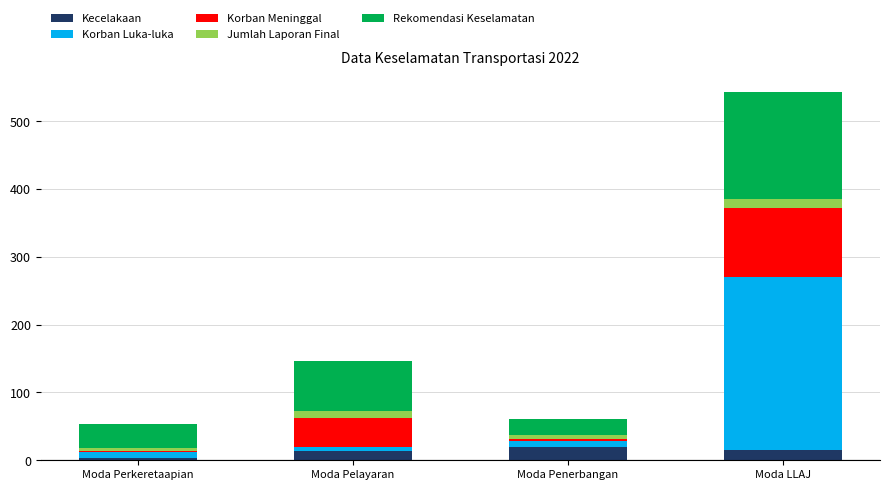

What is the total value across all series at Moda LLAJ?

543